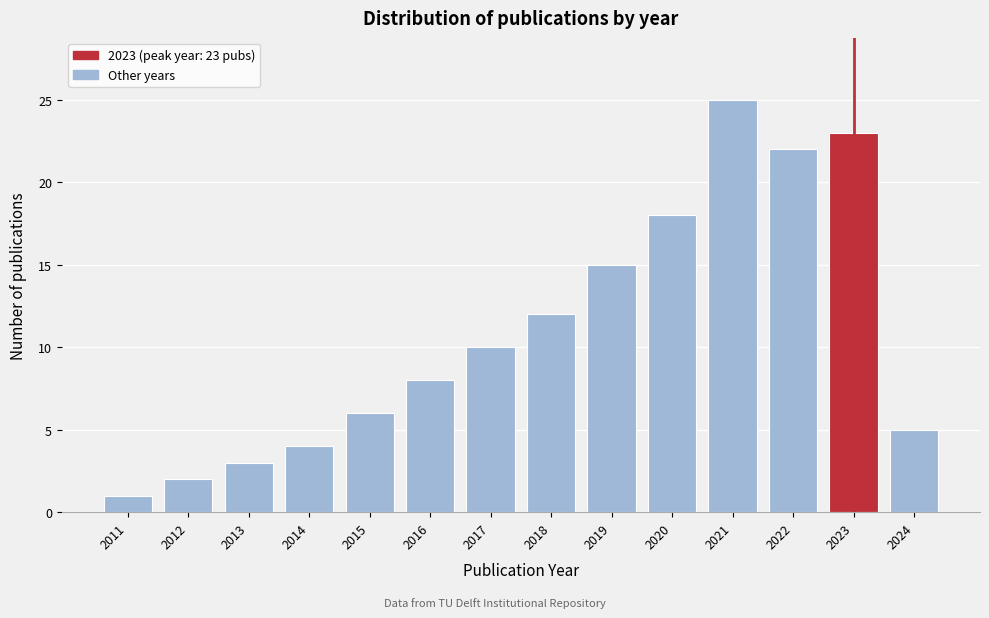

Reading left to right, extract all data points from this chart.

1	2	3	4	6	8	10	12	15	18	25	22	23	5